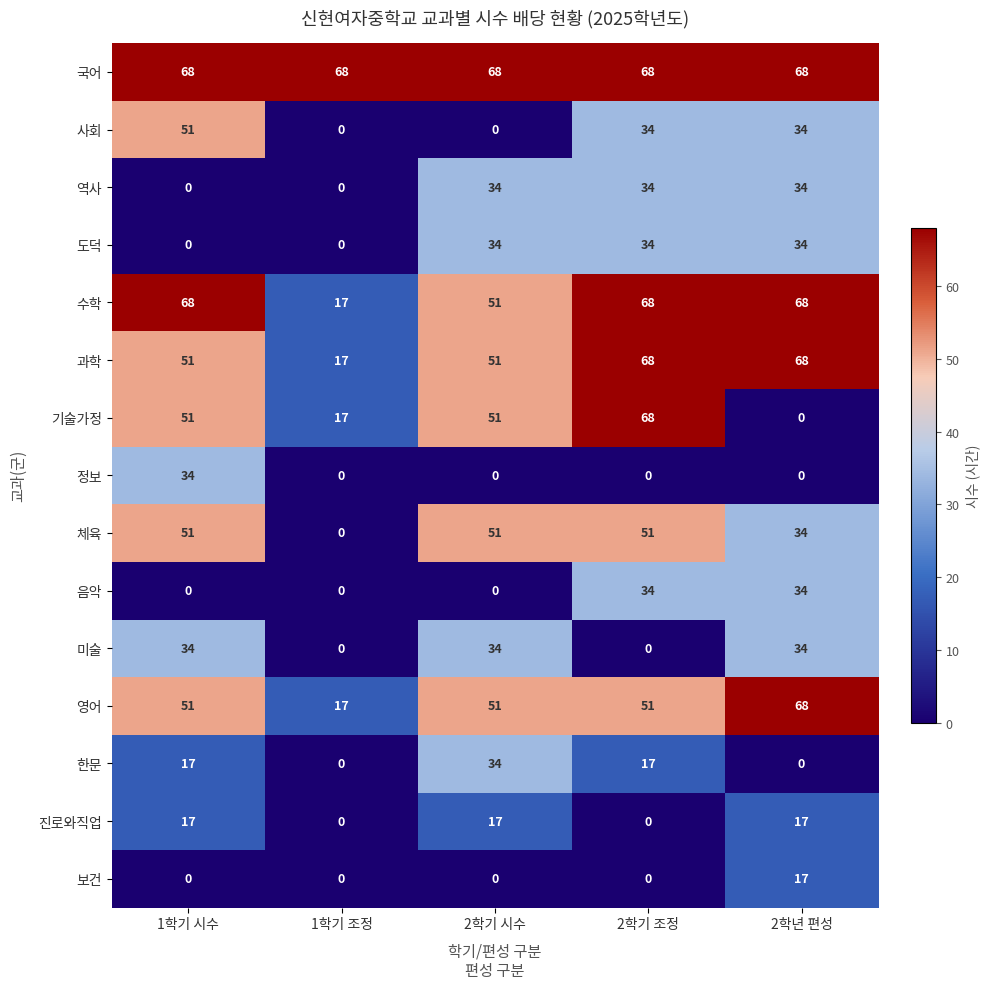

At how many categories does at least one series exceed 62?

5